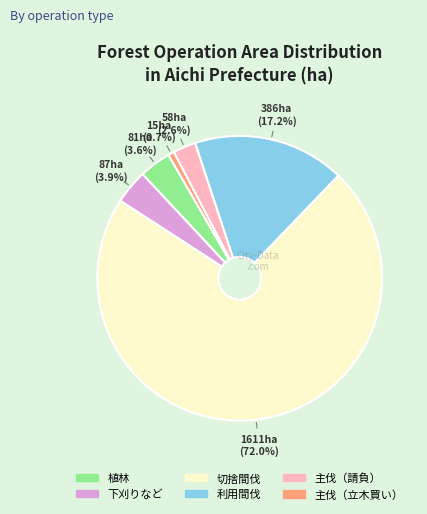

Is 切捨間伐 the majority of the pie?

Yes